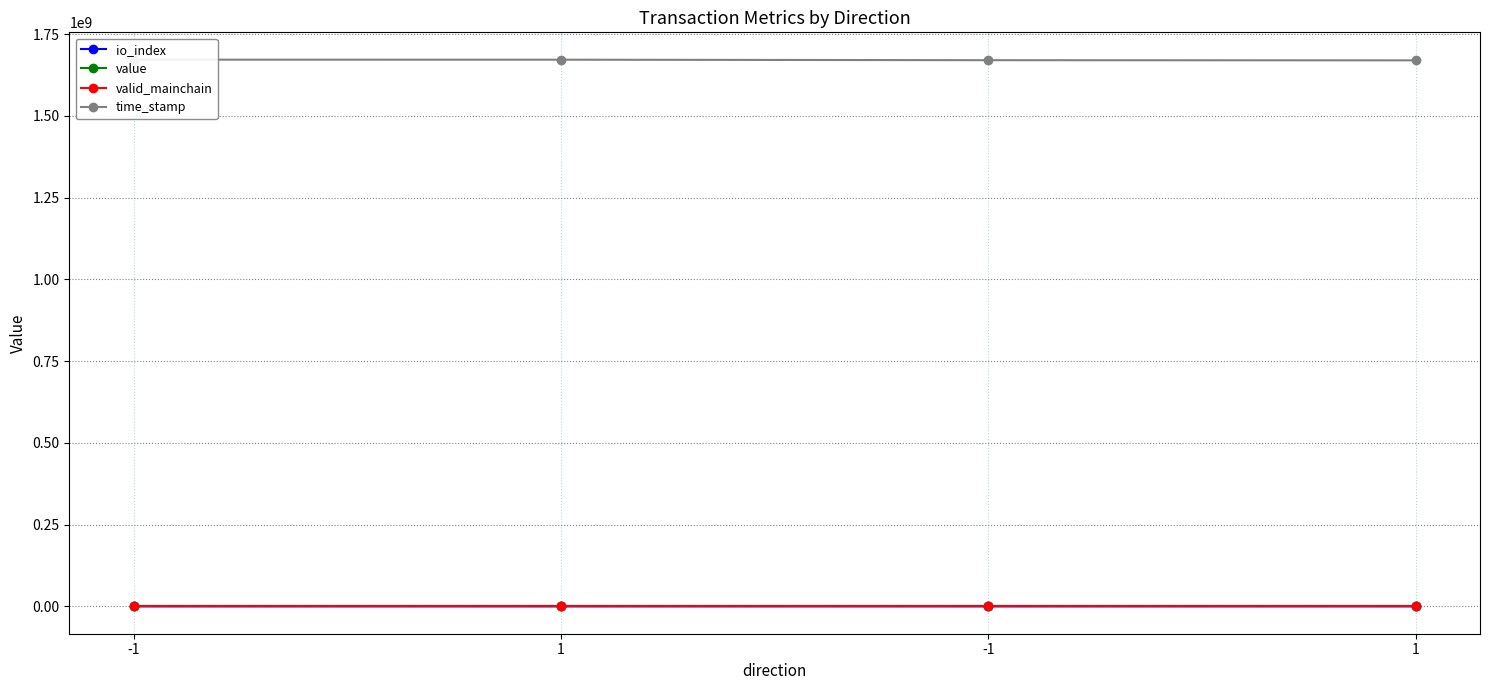

Is it true that valid_mainchain equals 0.7 at -1?

False